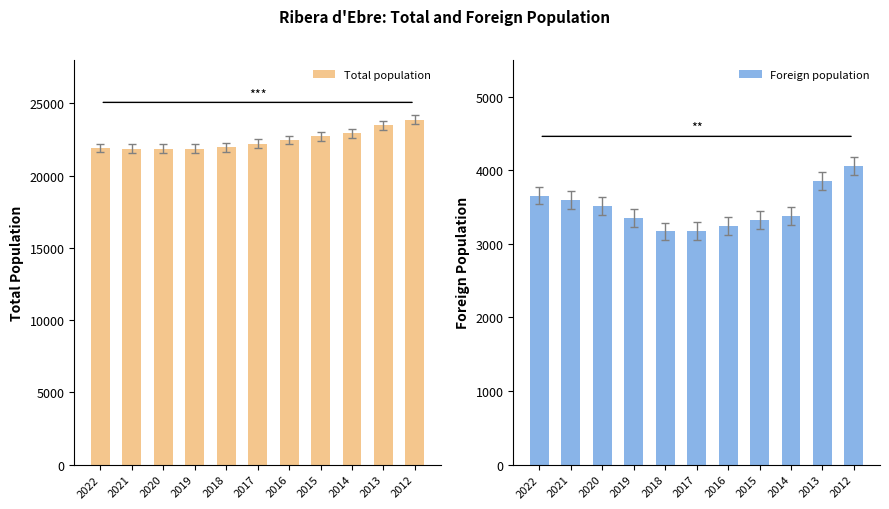

What is the value of the Total population bar at the 9th from the left?

22925